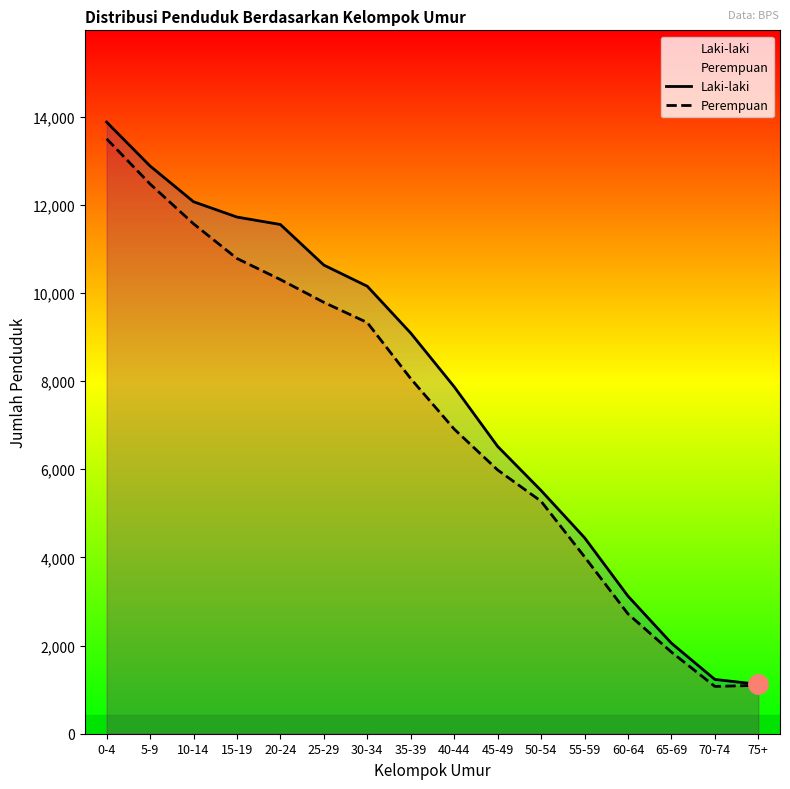

True or false: Perempuan and Laki-laki intersect in this chart.

False